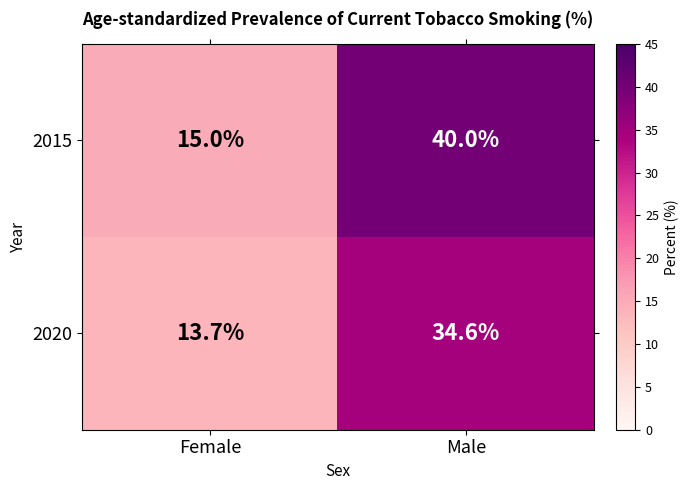

What is the greatest value displayed?

40.0